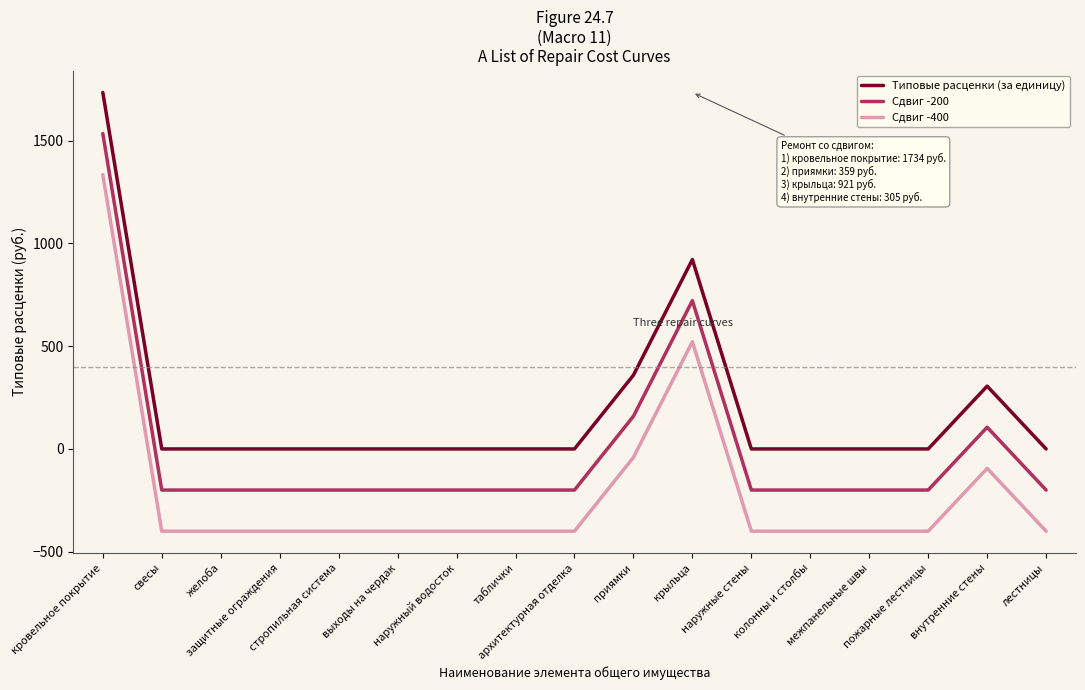

At how many categories does at least one series exceed 783?

2